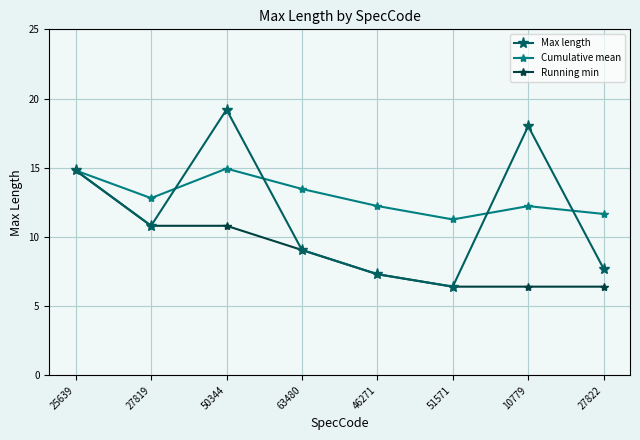

Which series changed the most between 50344 and 27822?

Max length